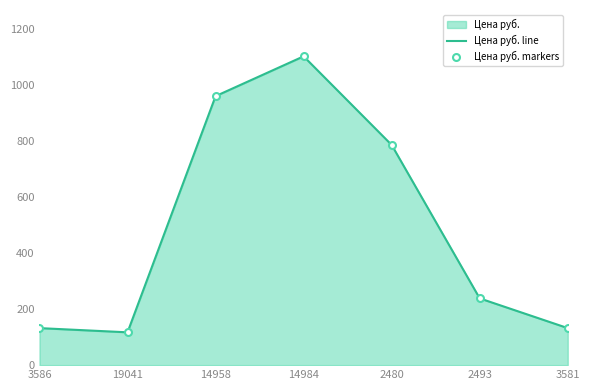

What is the label of the 4th point from the right?

14984